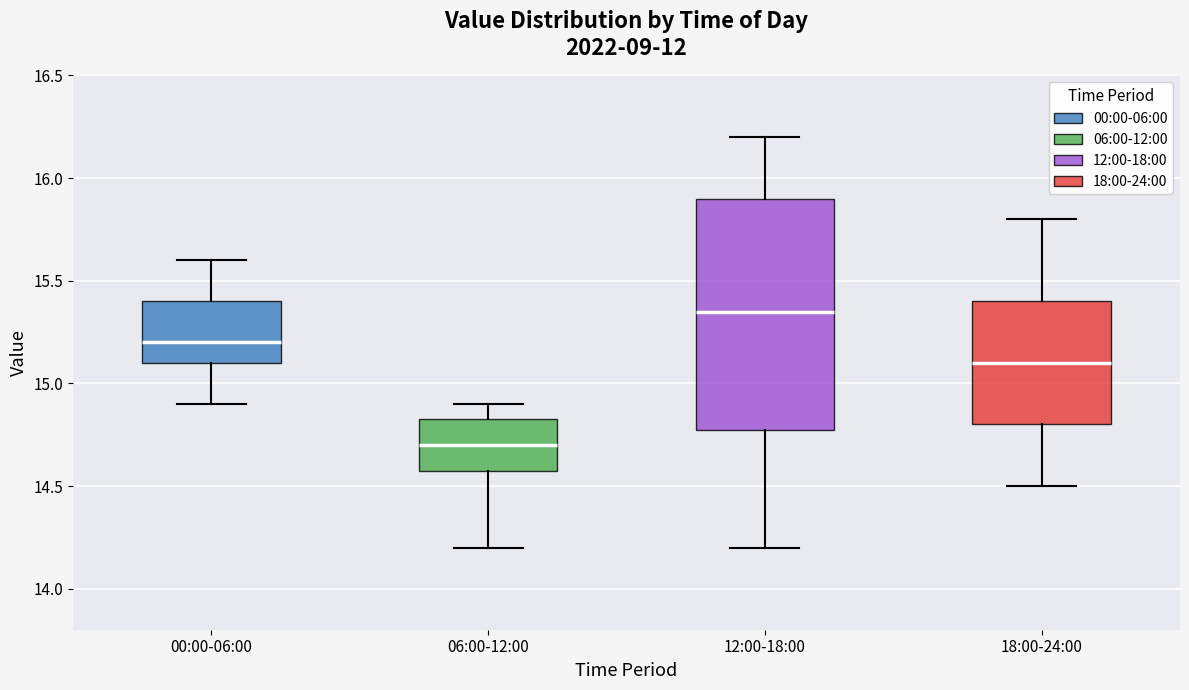

Where is the lower edge of the box for 12:00-18:00 on the y-axis? The values are not printed on the chart, so give them approximately, as read against the axis.

14.80